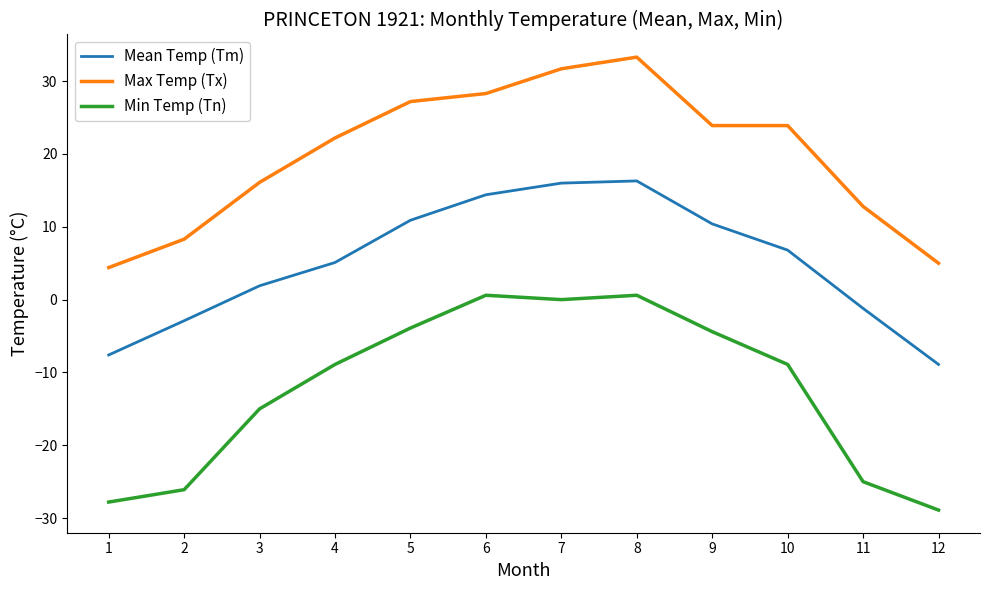

What is the minimum value shown in the chart?

-28.9